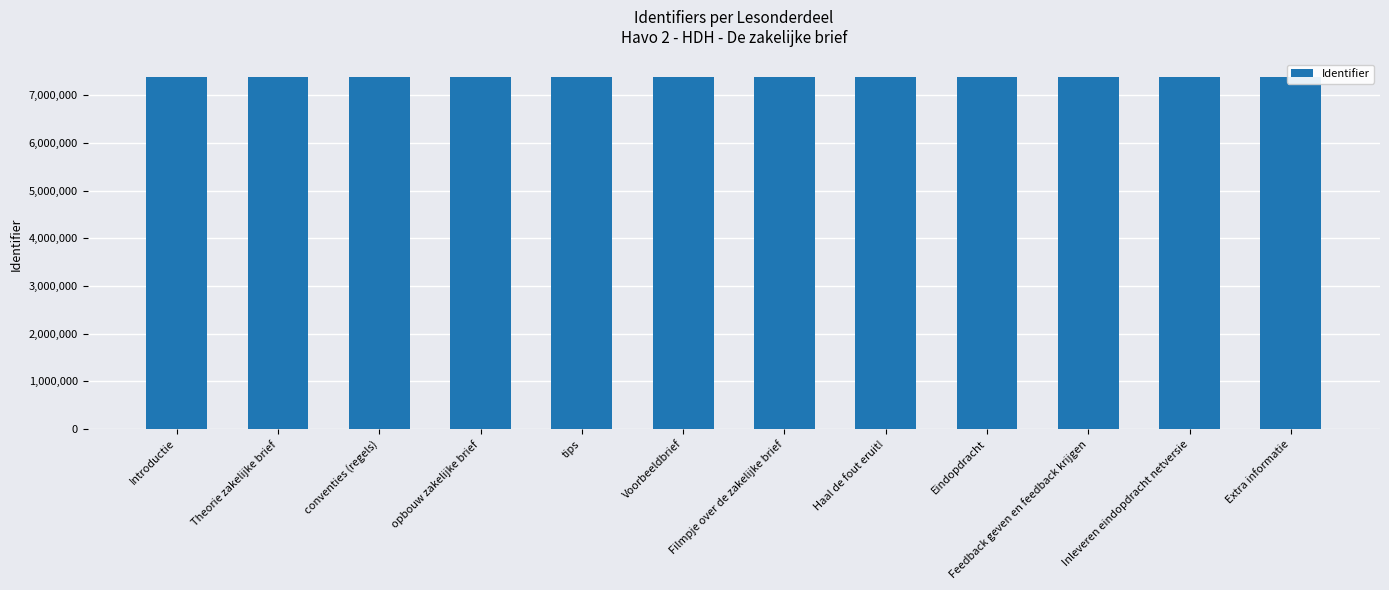

True or false: the data shows 13166421 at Eindopdracht.

False